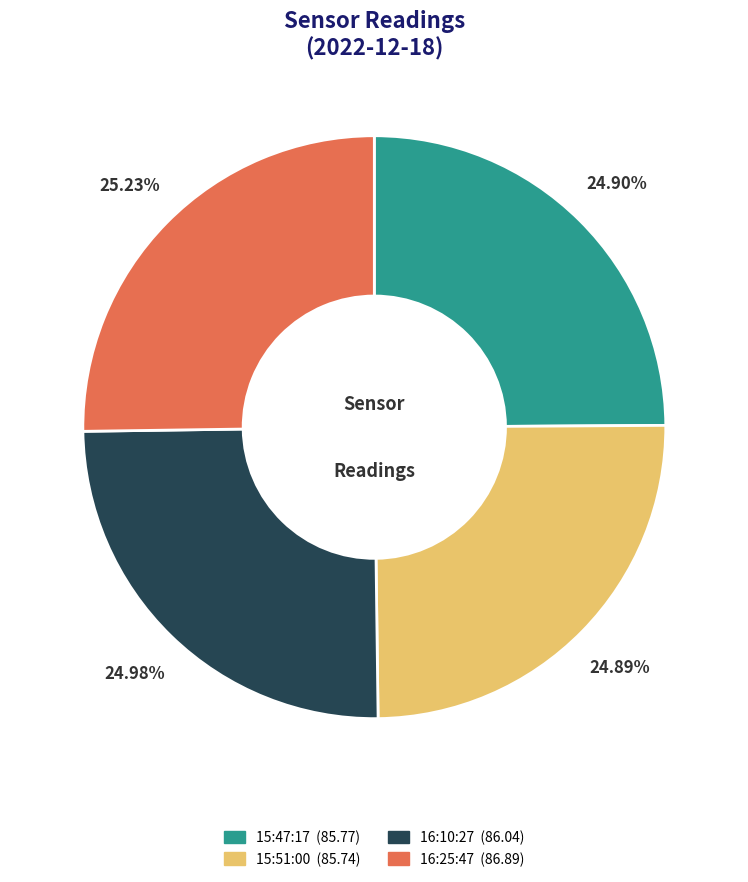

Is there any slice that represents more than half of the pie?

No